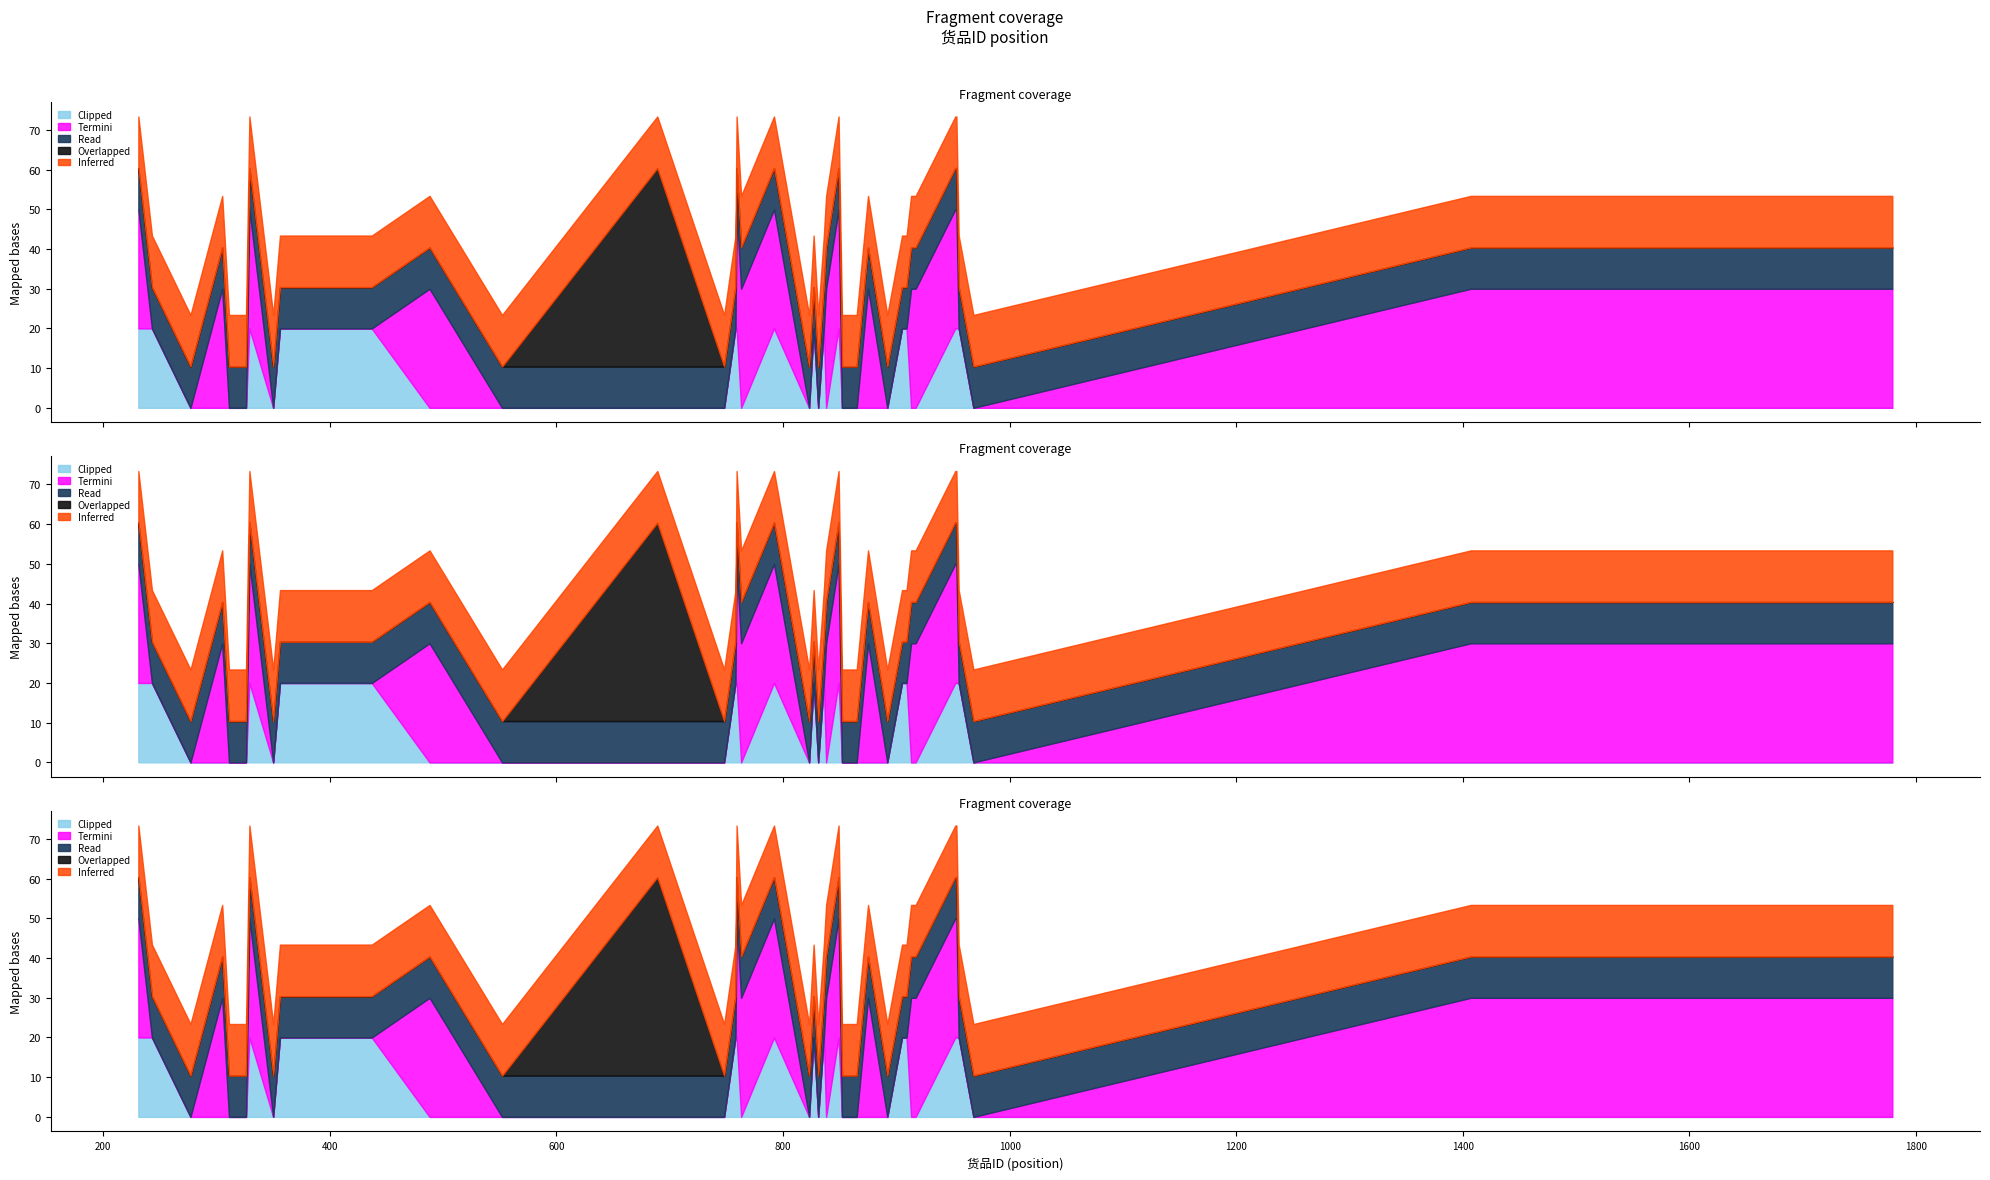

How many lines are shown in the chart?

5